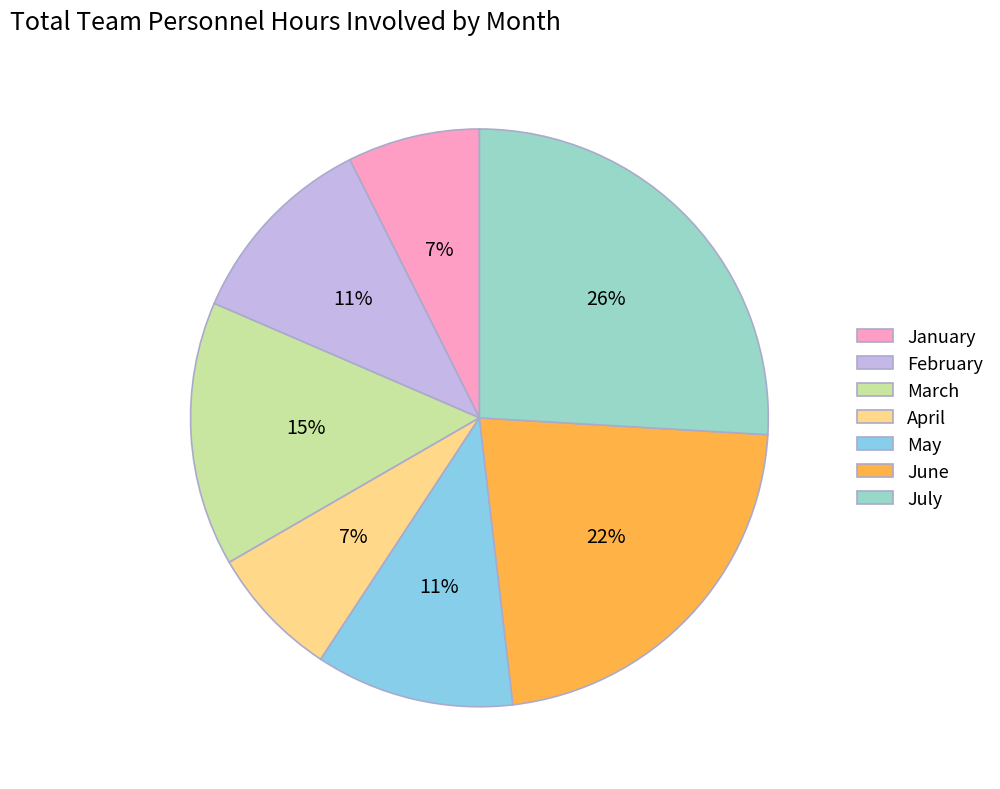

To the nearest percent, what portion does July represent?

26%